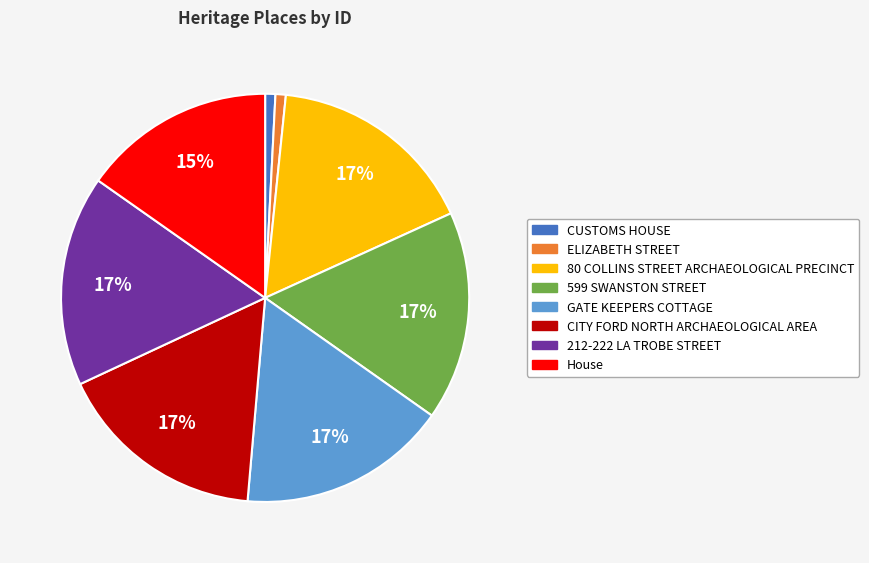

To the nearest percent, what is the difference between the CUSTOMS HOUSE and CITY FORD NORTH ARCHAEOLOGICAL AREA slice percentages?

16%